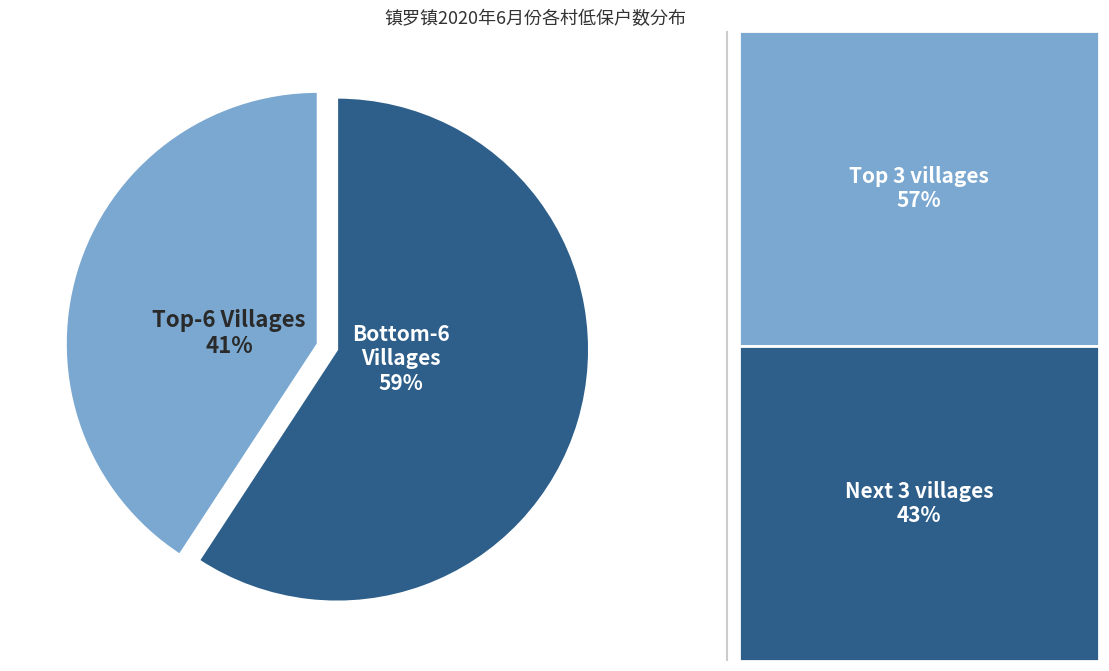

To the nearest percent, what is the average slice percentage?

50%